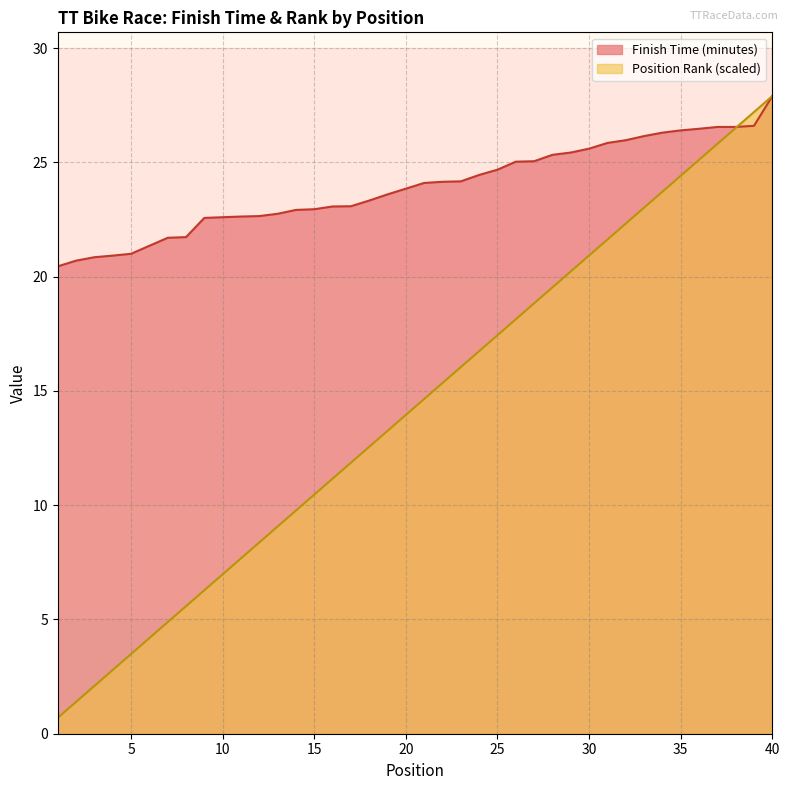

True or false: Position Rank has more than 1 points higher than both neighbors.

False